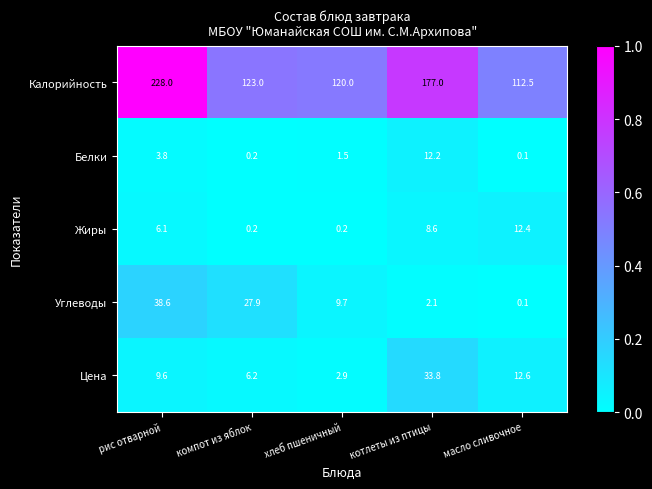

What is the greatest value displayed?

228.0